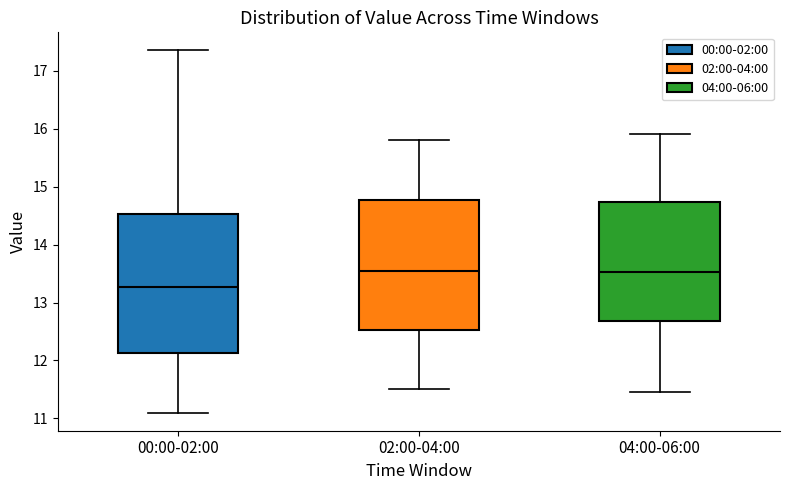

Where does the lower whisker of the box for 02:00-04:00 end on the y-axis? The values are not printed on the chart, so give them approximately, as read against the axis.

11.5